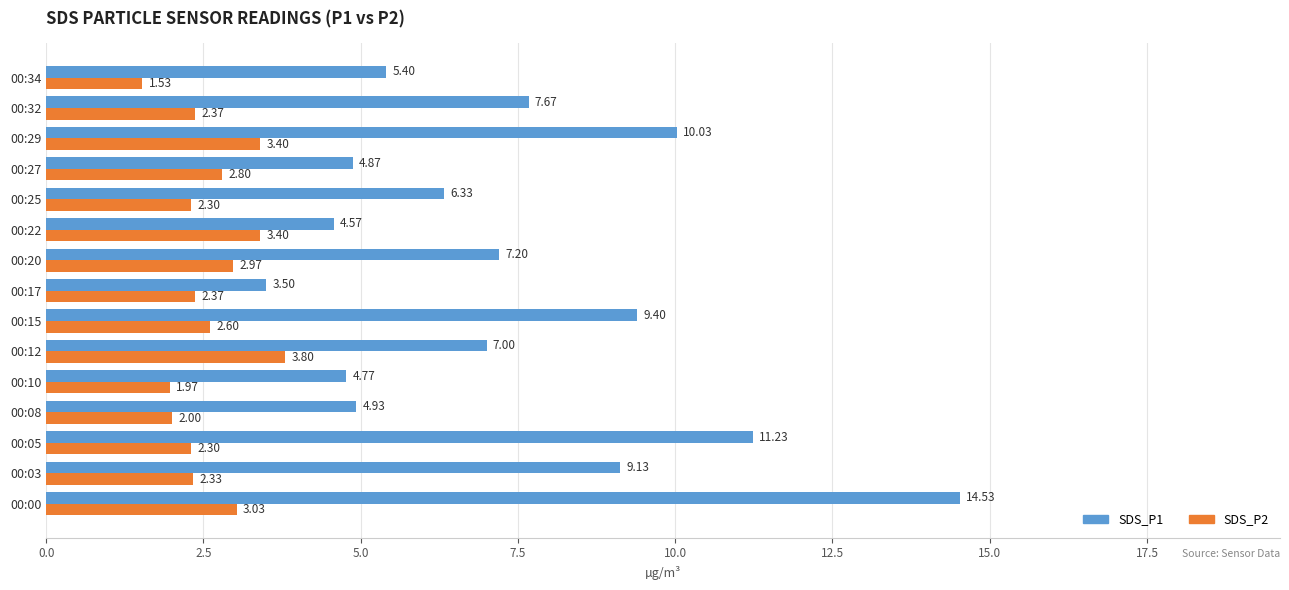

Is the value of SDS_P2 at 00:27 greater than the value of SDS_P1 at 00:27?

No